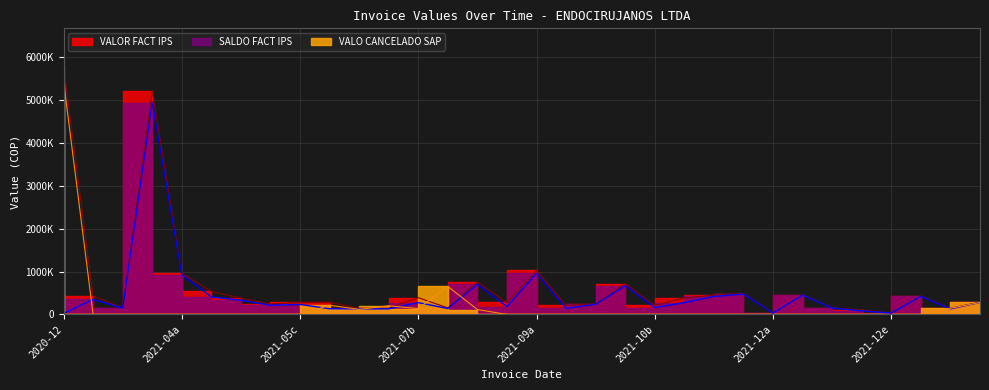

Read the SALDO FACT IPS value at 31, to the nearest 50.

278900